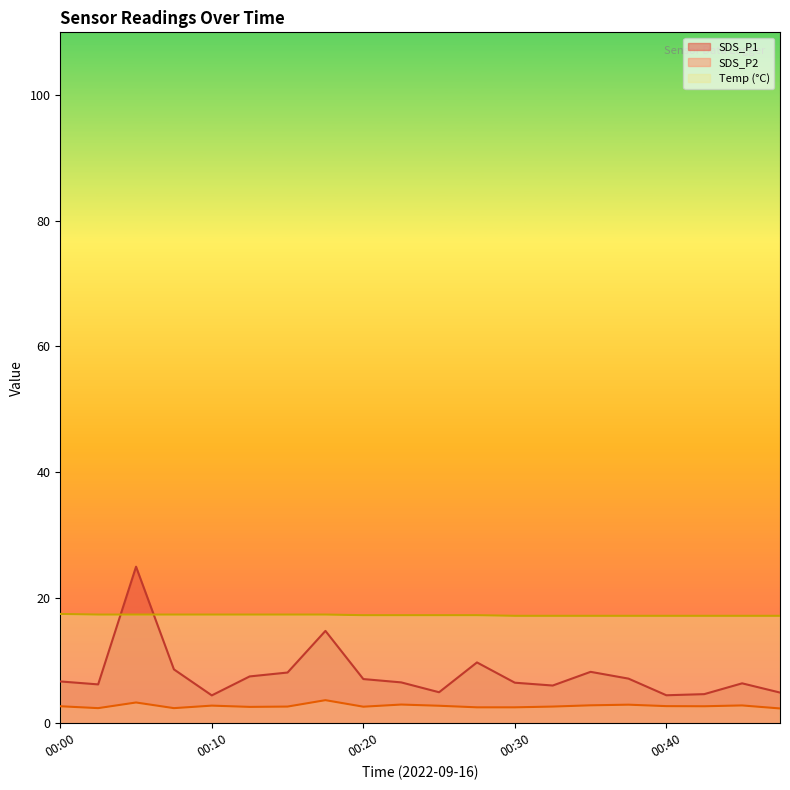

What is the difference between the highest and lowest values at 00:15?

14.7